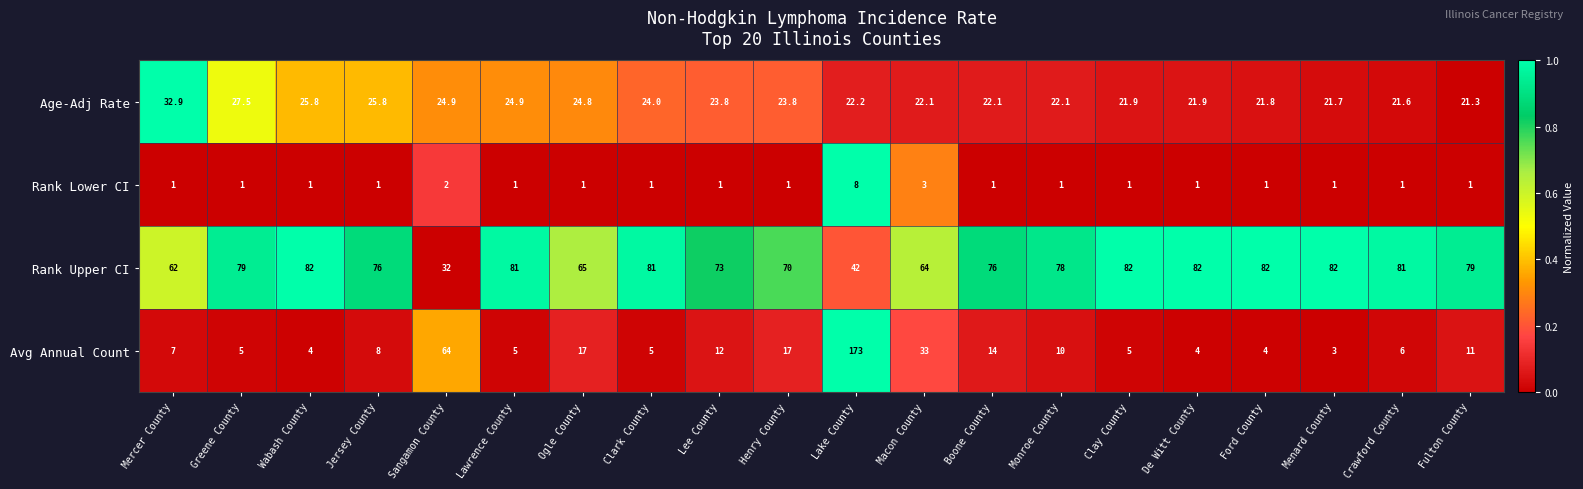

What is the average value of the Rank Upper CI series?

72.5